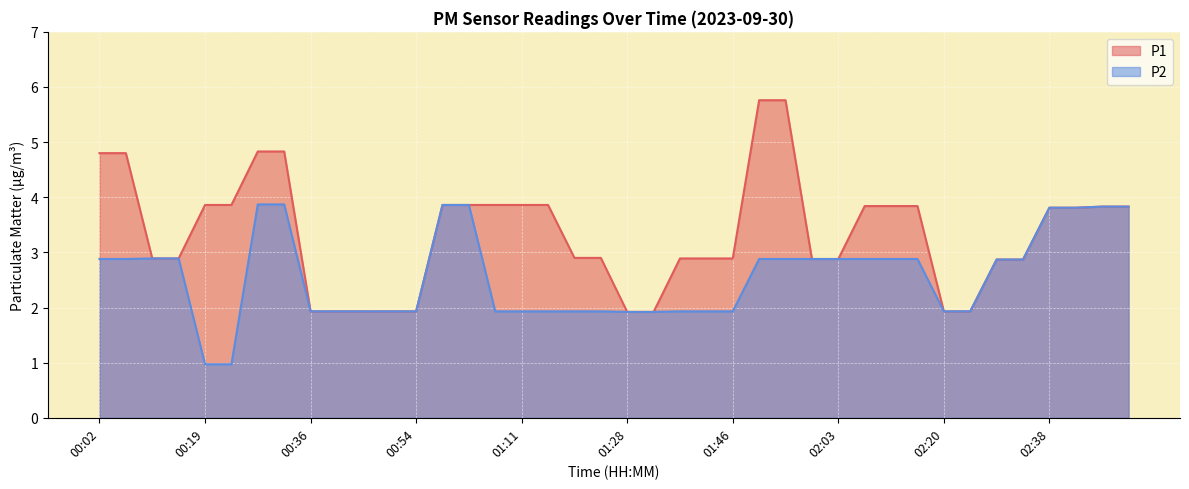

What is the highest value of the P2 series?

3.9